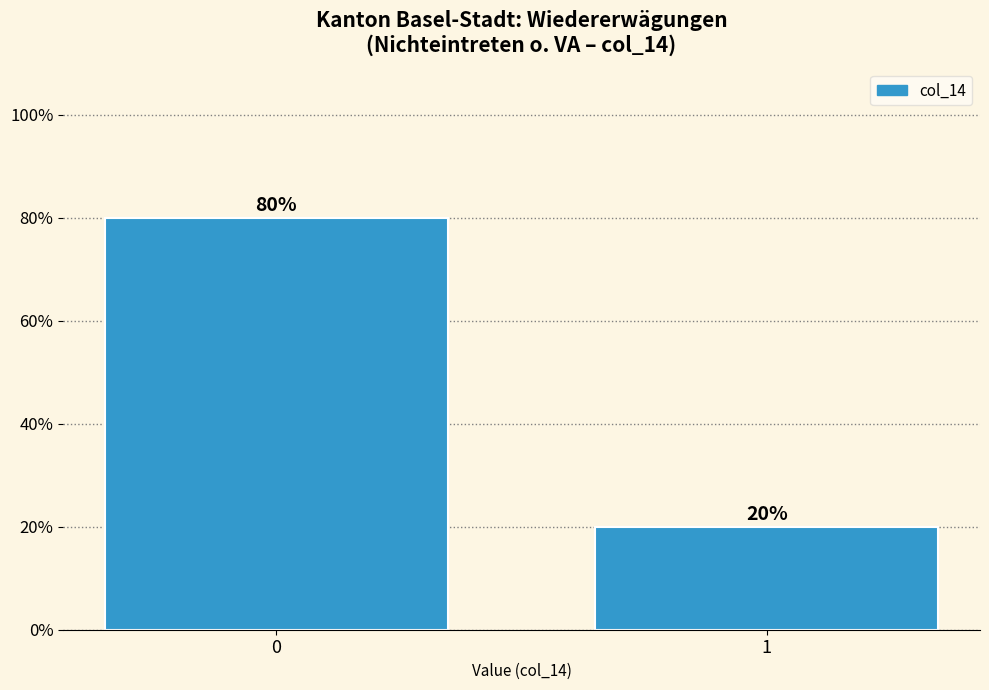

Reading right to left, list all the values displayed in this chart.

20	80